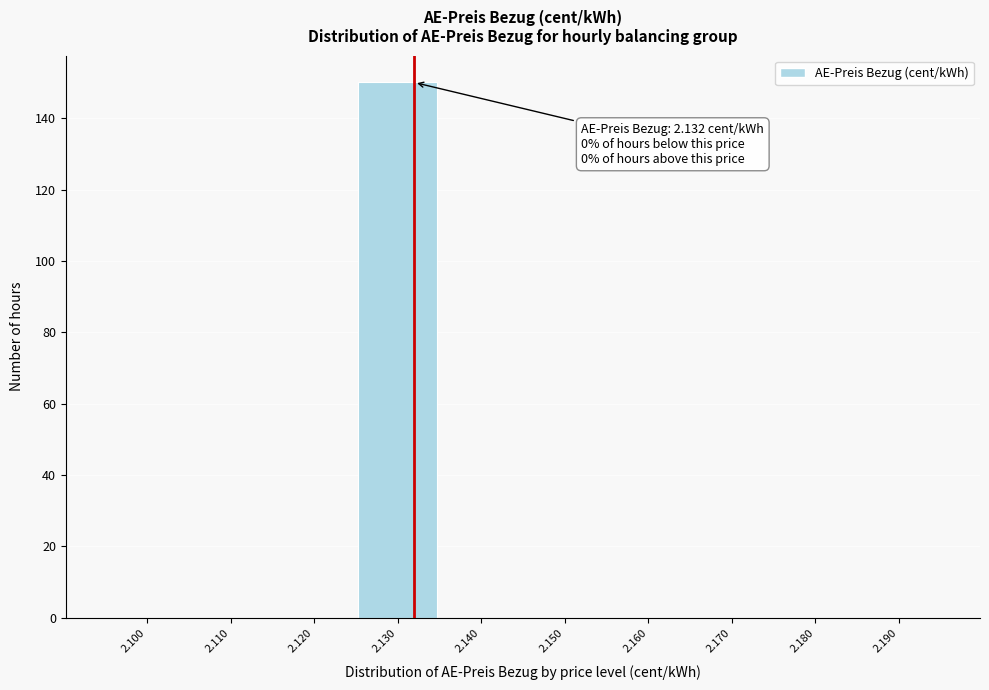

Which range on the x-axis has the tallest bar?

2.125 to 2.135